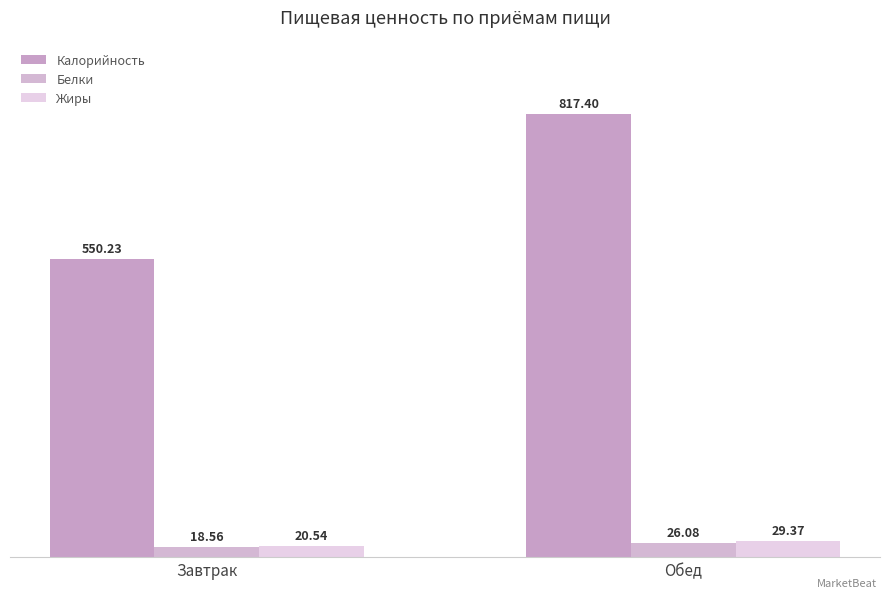

True or false: Калорийность has a value of 971.5 at Завтрак.

False